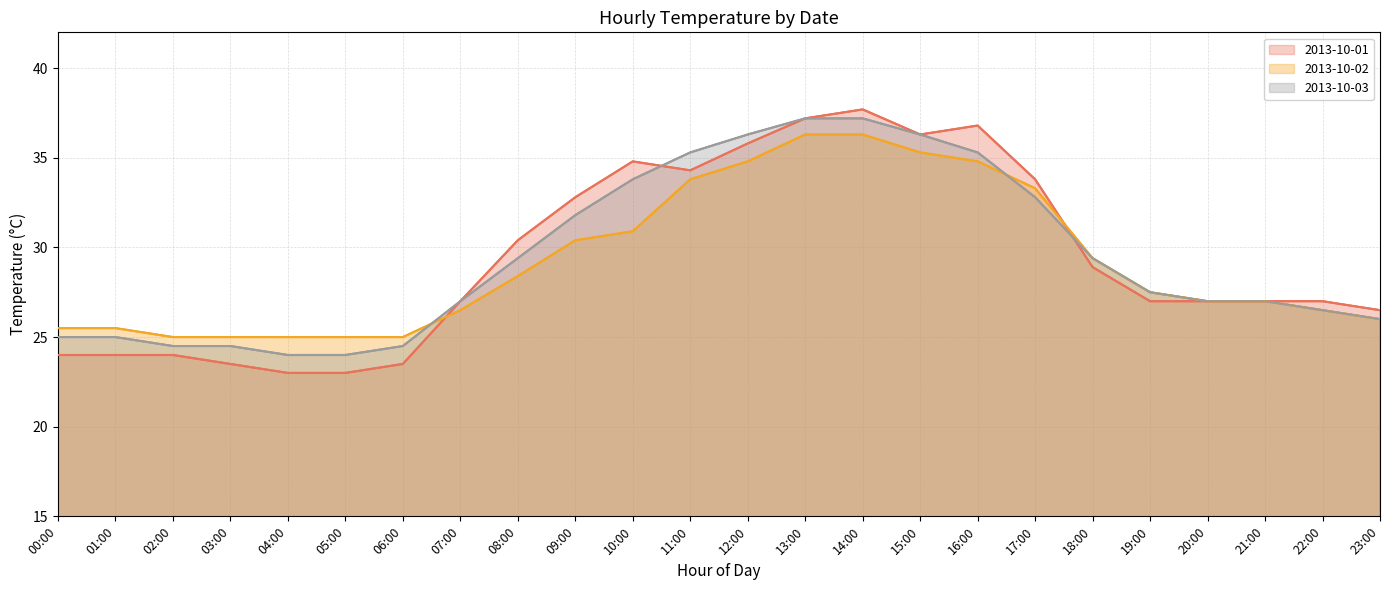

Rank the categories by 2013-10-03 value from lowest to highest.

04:00, 05:00, 02:00, 03:00, 06:00, 00:00, 01:00, 23:00, 22:00, 07:00, 20:00, 21:00, 19:00, 08:00, 18:00, 09:00, 17:00, 10:00, 11:00, 16:00, 12:00, 15:00, 13:00, 14:00